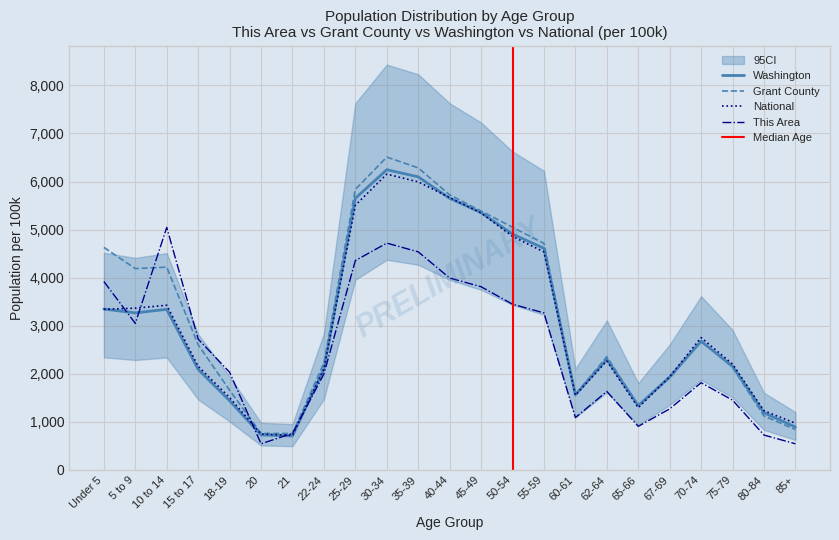

What is the minimum value shown in the chart?

544.5